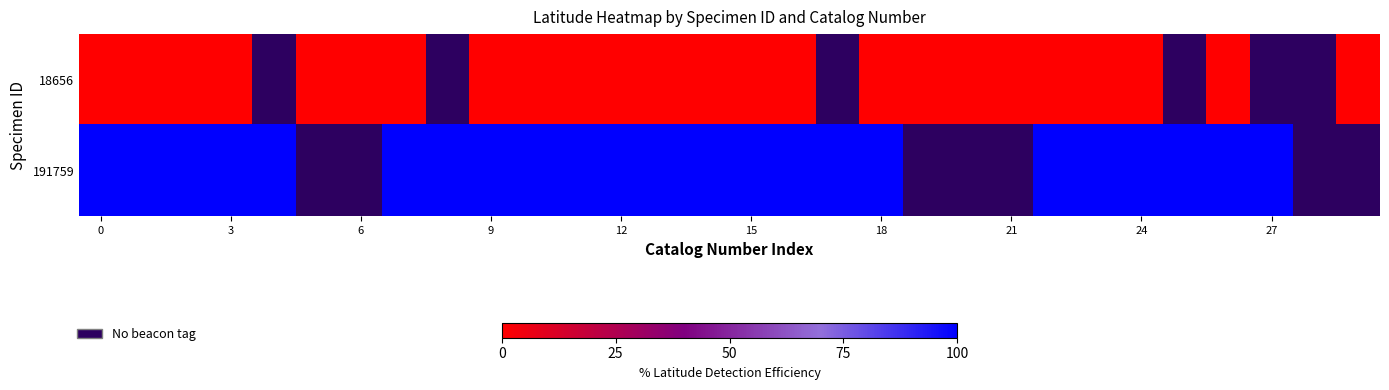

At how many categories does at least one series exceed 44?

23